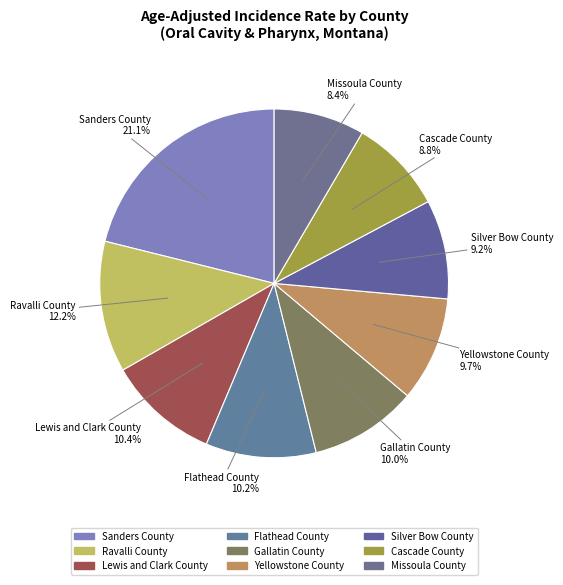

Is it true that Silver Bow County is 9% of the pie?

True